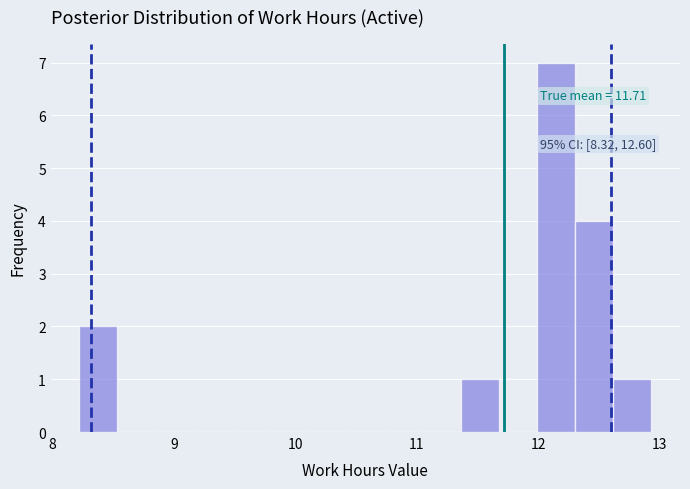

Around what value on the x-axis is the tallest bar? Give the approximate position of its centre, as read against the axis.

12.1